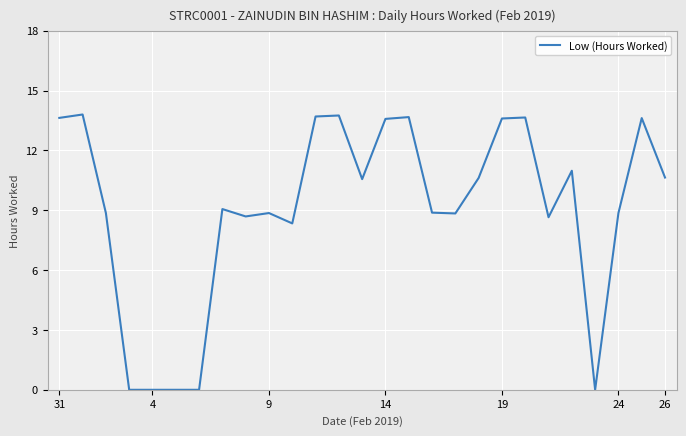

What is the greatest value displayed?

13.8